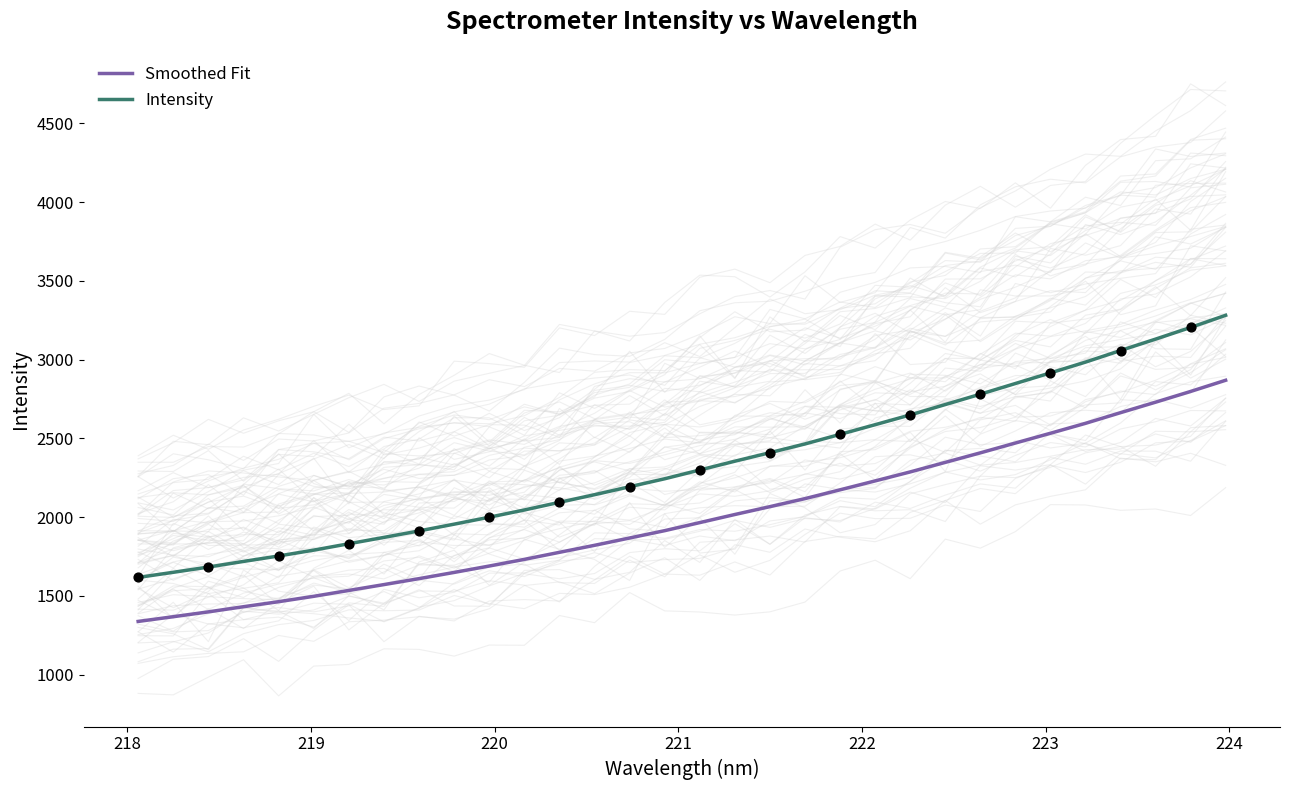

True or false: Intensity and Smoothed Fit cross at least once.

False